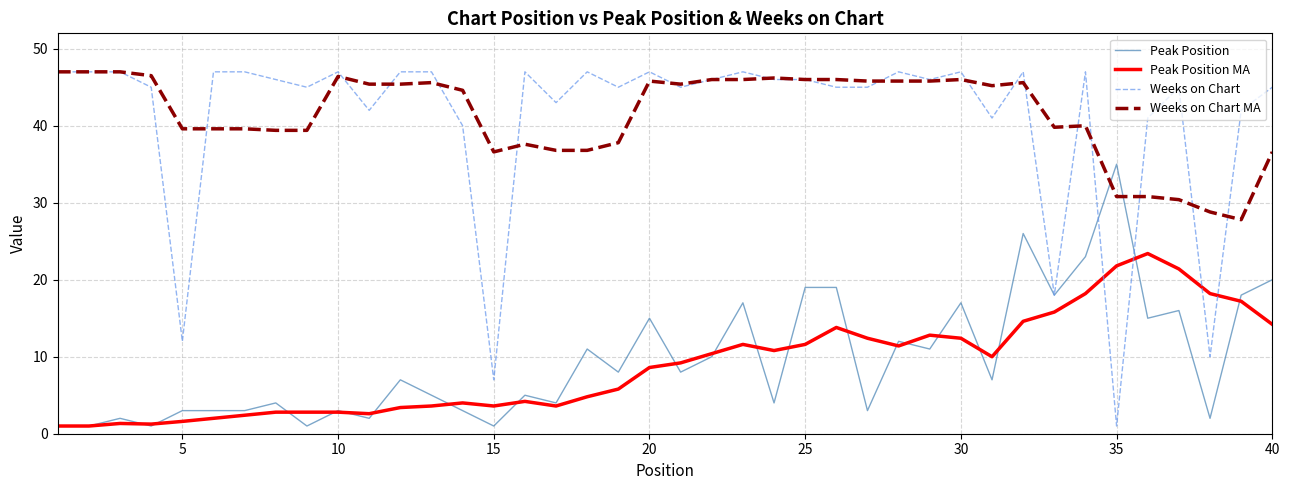

What is the minimum value for Weeks on Chart MA?

27.8